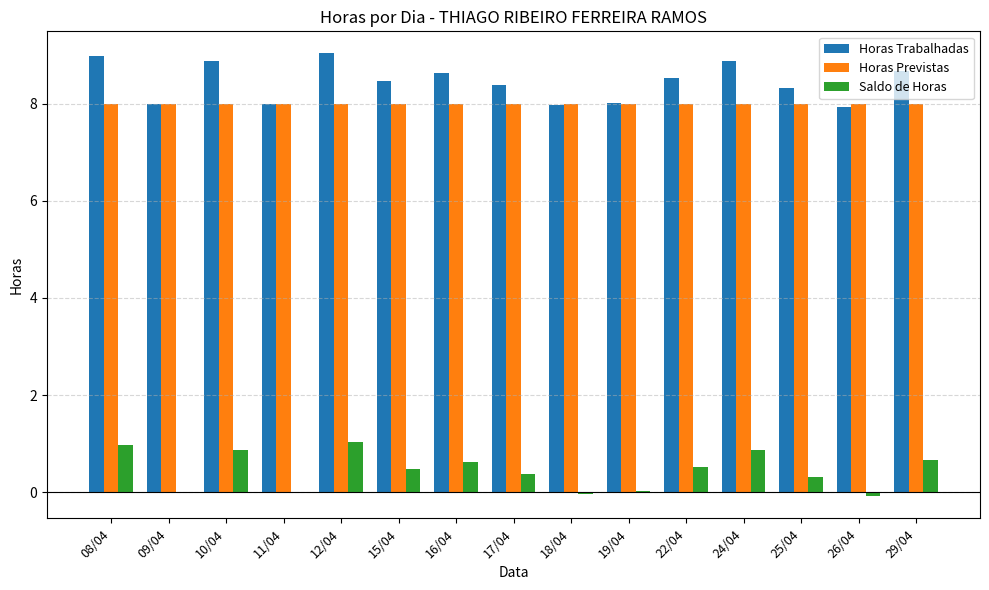

What is the greatest value displayed?

9.0